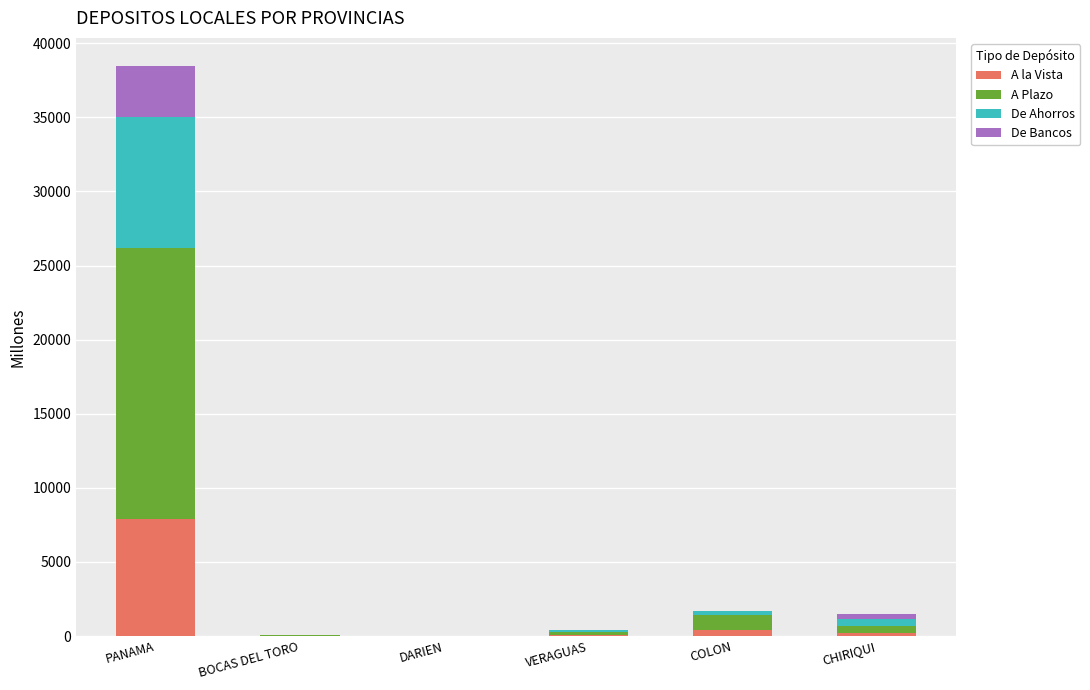

At which category is the sum across all series the highest?

PANAMA